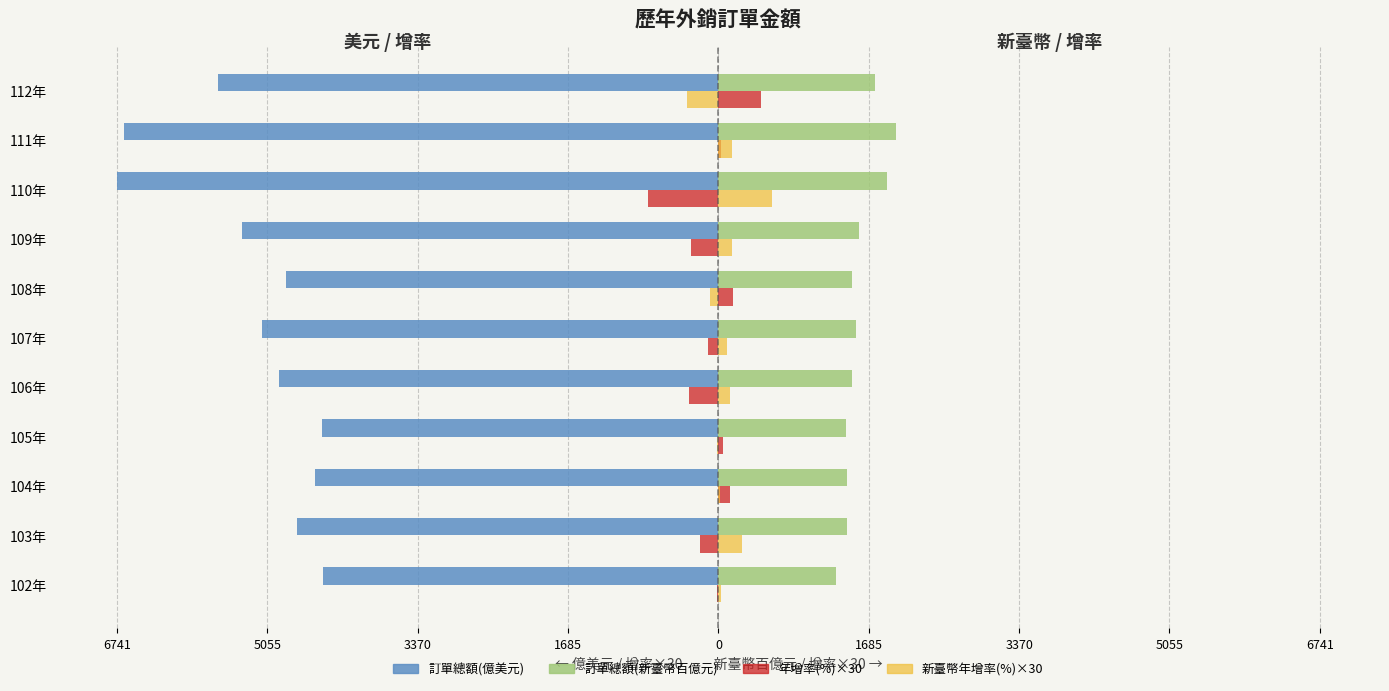

What are all the series names shown in the legend?

訂單總額(億美元), 訂單總額(新臺幣百億元), 年增率(%)×30, 新臺幣年增率(%)×30